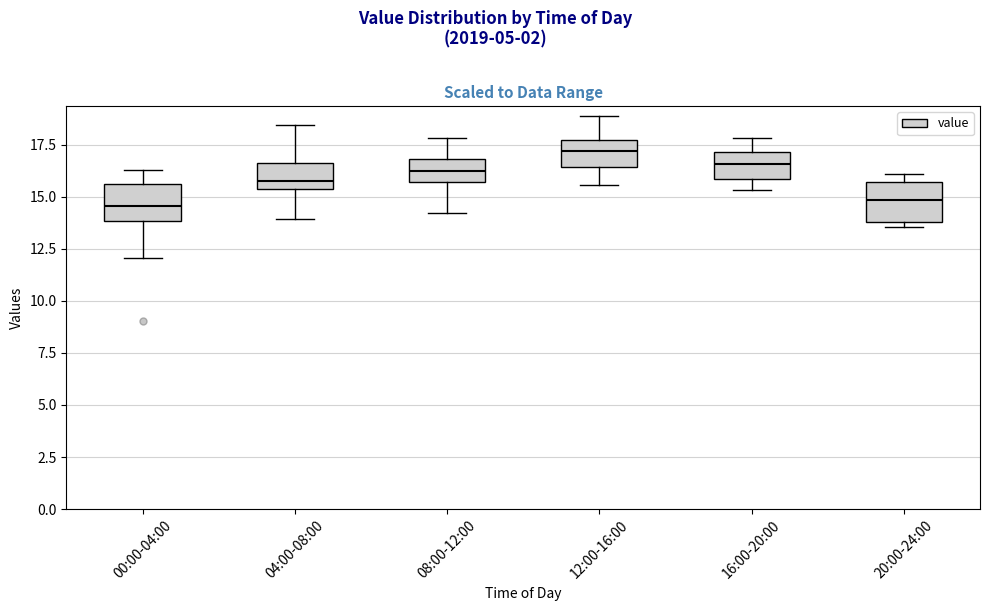

Reading left to right, transcribe this box plot: for each box, give where its median line is, the range the box spans, and where its two whiskers end, as read against the y-axis. The values are not printed on the chart, so give them approximately, as read against the axis.

00:00-04:00: median 14.5, box 14.0 to 15.5, whiskers 12.0 to 16.5
04:00-08:00: median 16.0, box 15.5 to 16.5, whiskers 14.0 to 18.5
08:00-12:00: median 16.0, box 15.5 to 17.0, whiskers 14.0 to 18.0
12:00-16:00: median 17.0, box 16.5 to 17.5, whiskers 15.5 to 19.0
16:00-20:00: median 16.5, box 16.0 to 17.0, whiskers 15.5 to 18.0
20:00-24:00: median 15.0, box 14.0 to 15.5, whiskers 13.5 to 16.0